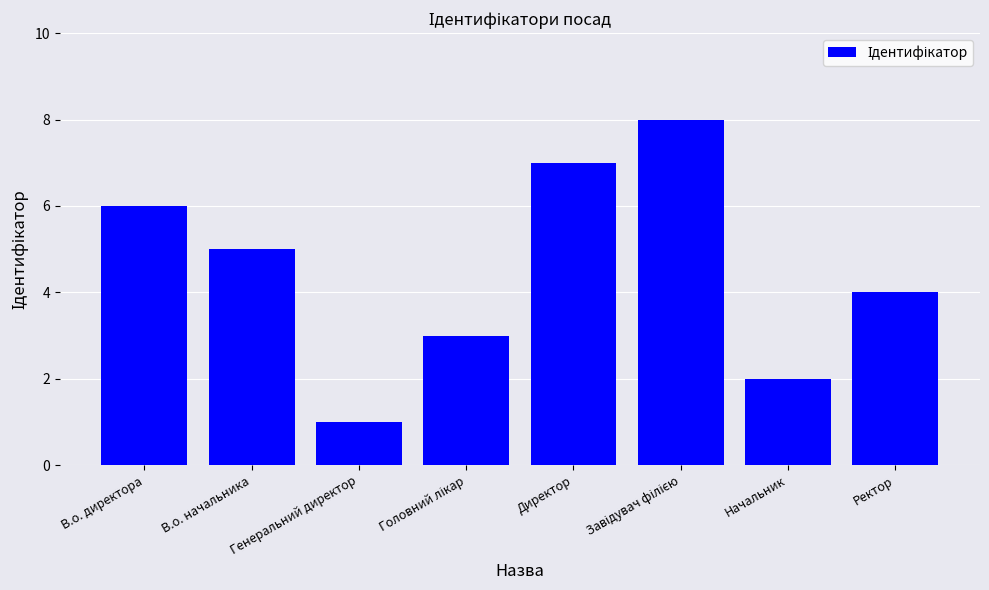

Where is the data nearest to the value 4?

Ректор